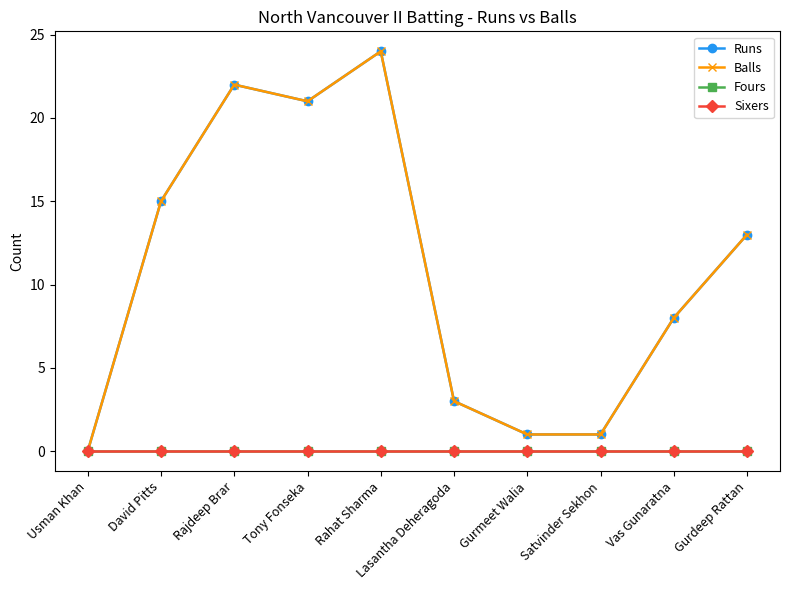

True or false: Fours and Balls intersect in this chart.

False